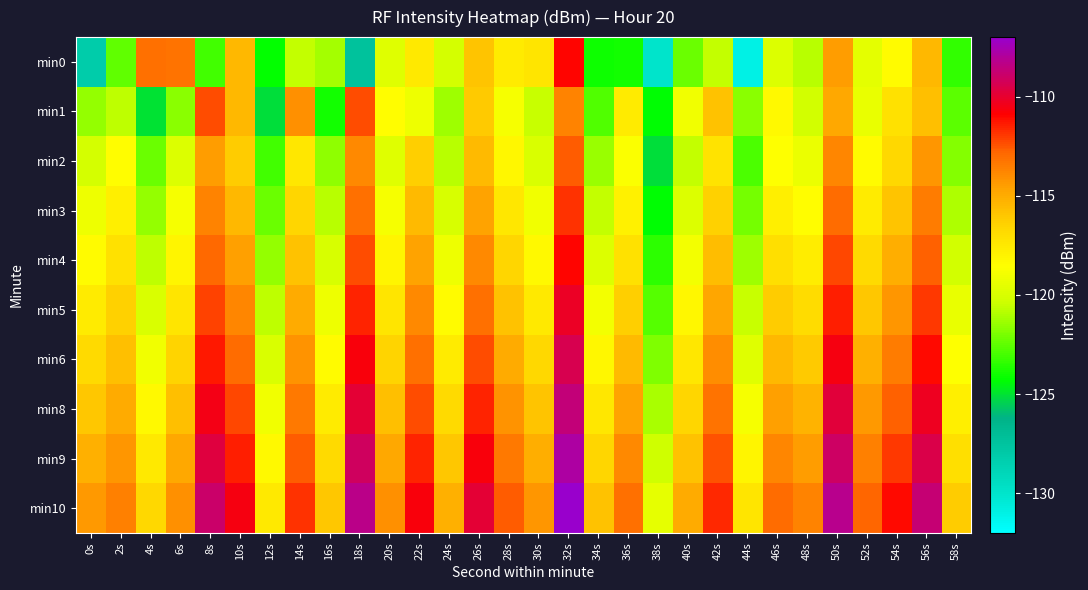

Which category has the lowest value across all series?

44s